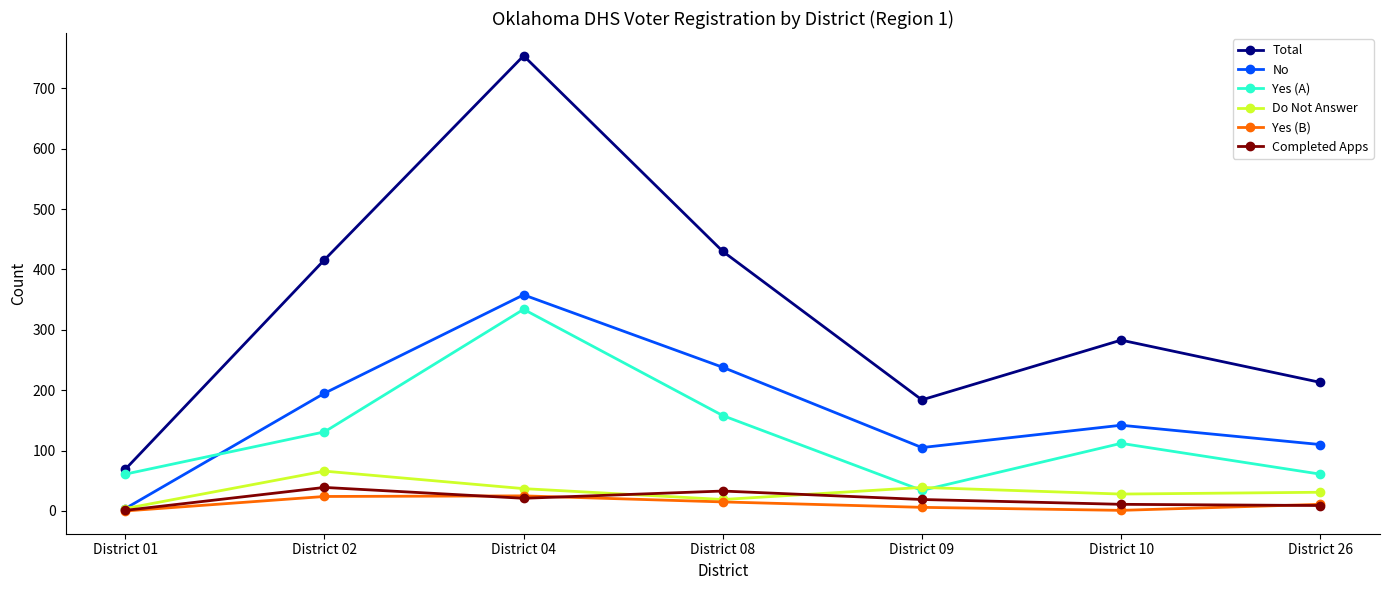

Does the chart display data point markers on the line(s)?

Yes